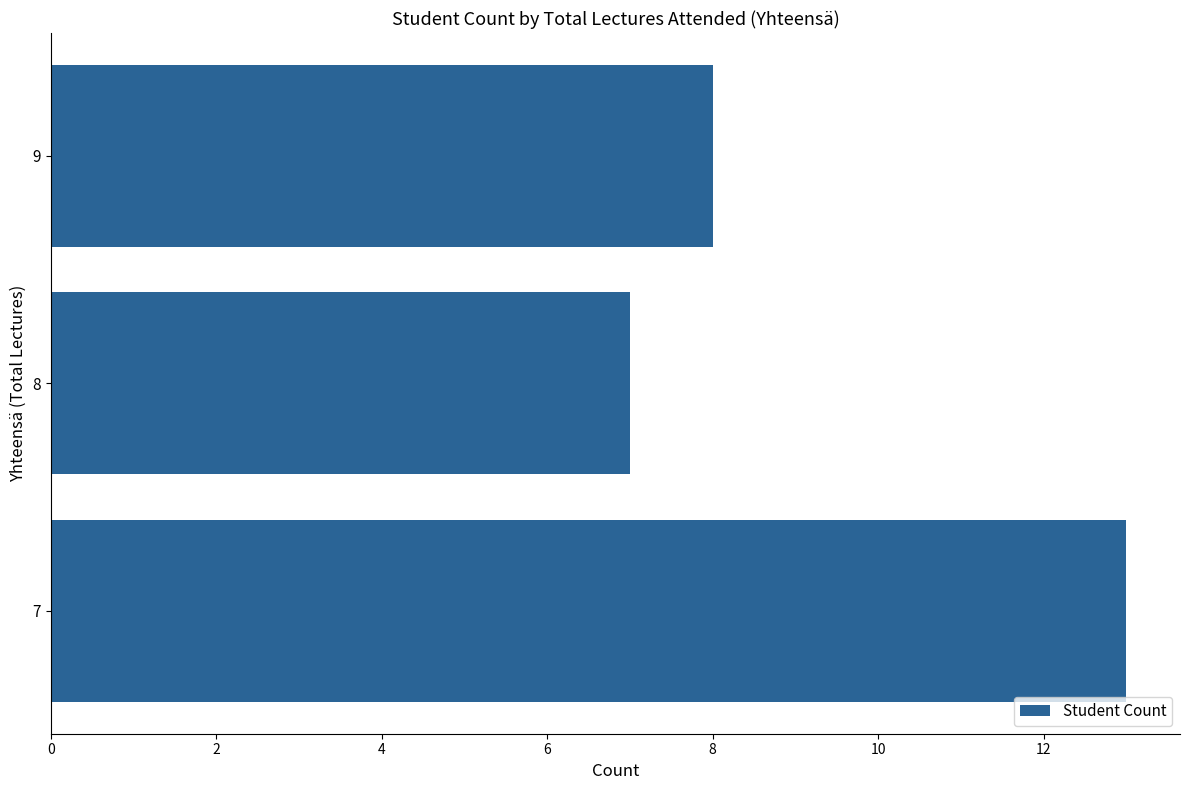

What is the difference between the maximum and minimum values?

6